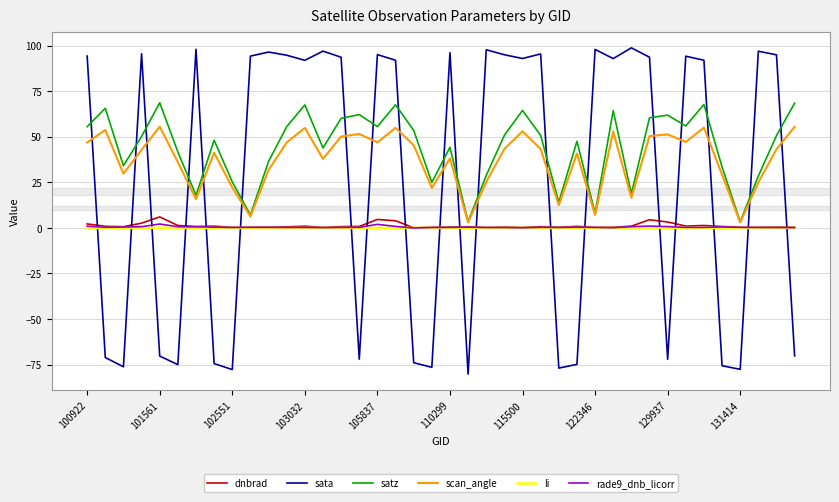

What are all the series names shown in the legend?

dnbrad, sata, satz, scan_angle, li, rade9_dnb_licorr